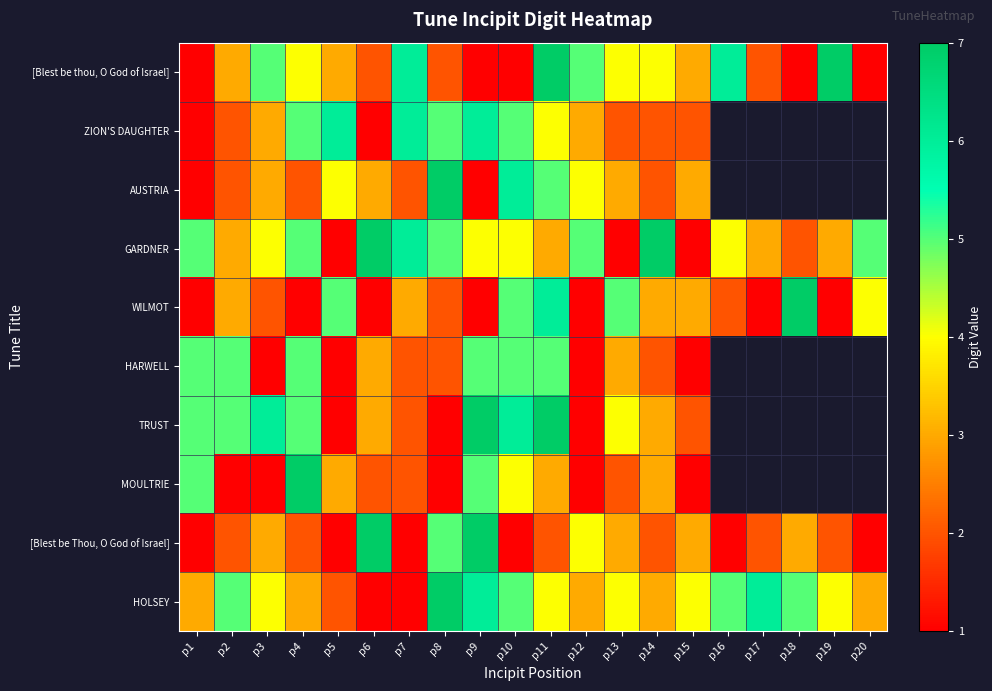

What is the difference between the highest and lowest values at p19?

6.0